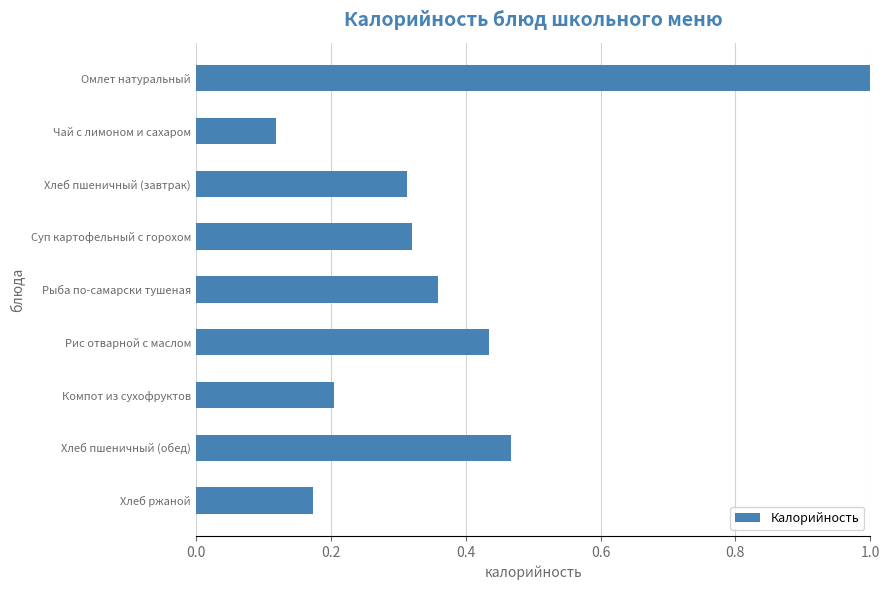

What is the difference between the maximum and minimum values?

0.9